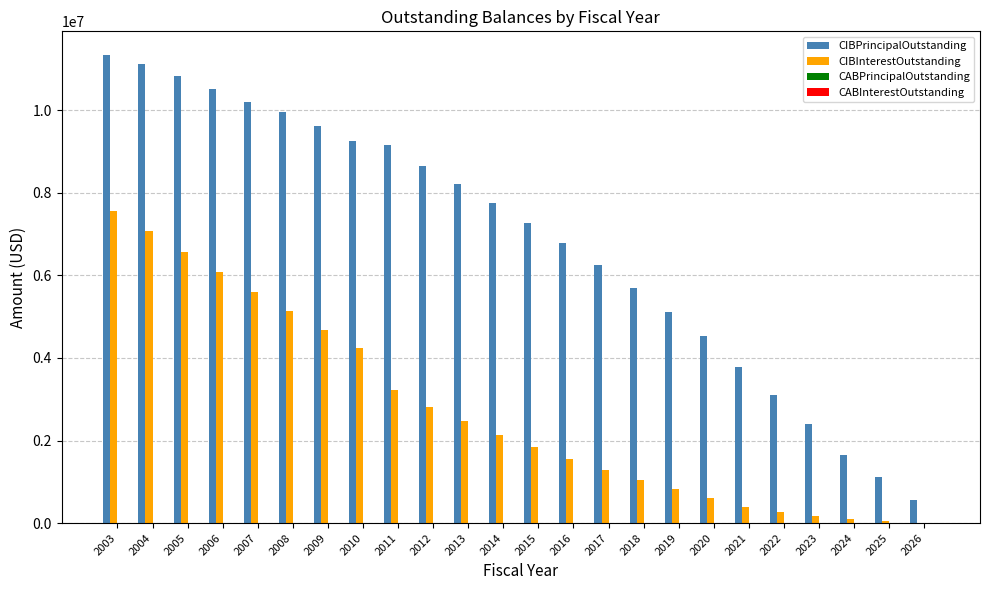

What is the sum of the CIBPrincipalOutstanding values at 2018 and 2016?

12480000.0